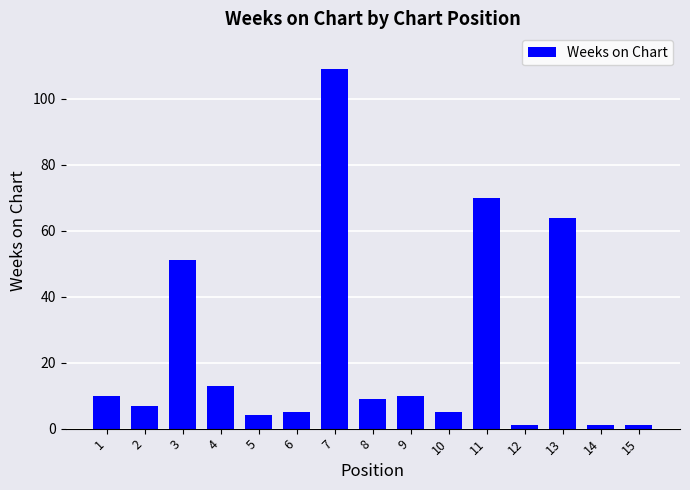

What is the change in value from 10 to 11?

+65